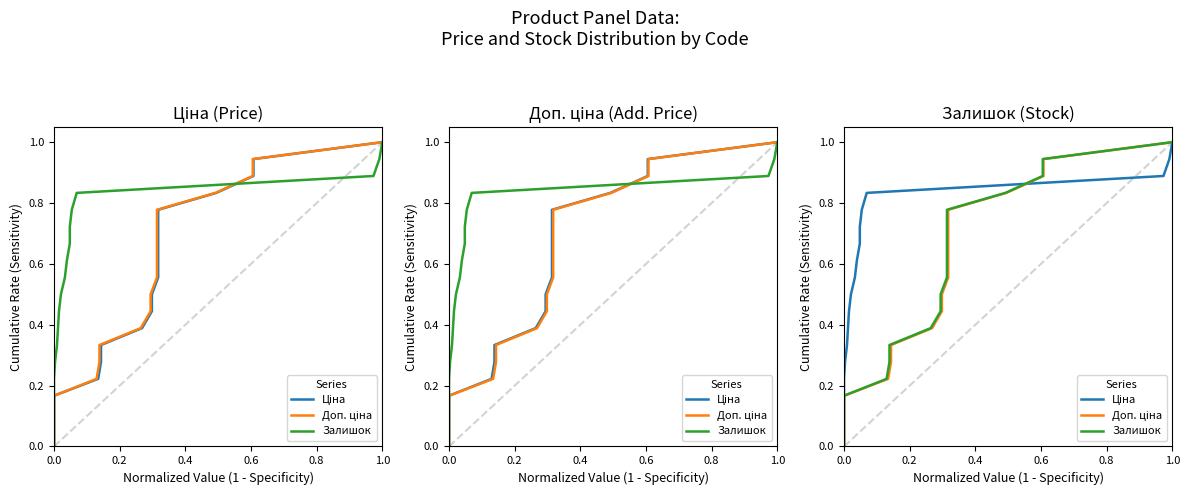

Which series has the widest spread of values?

Ціна